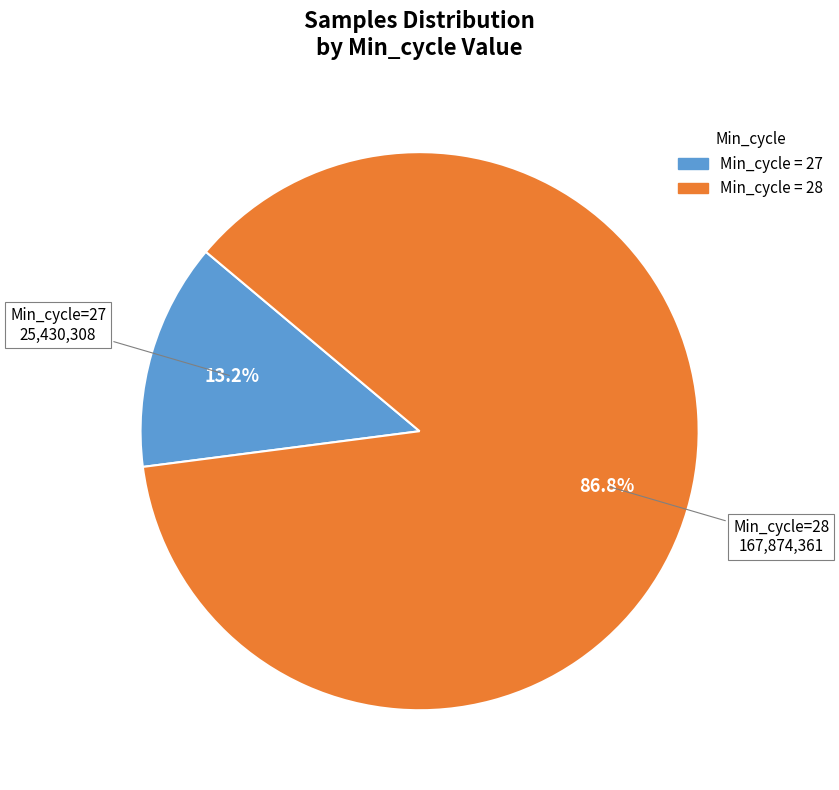

Is there a majority slice in this chart?

Yes